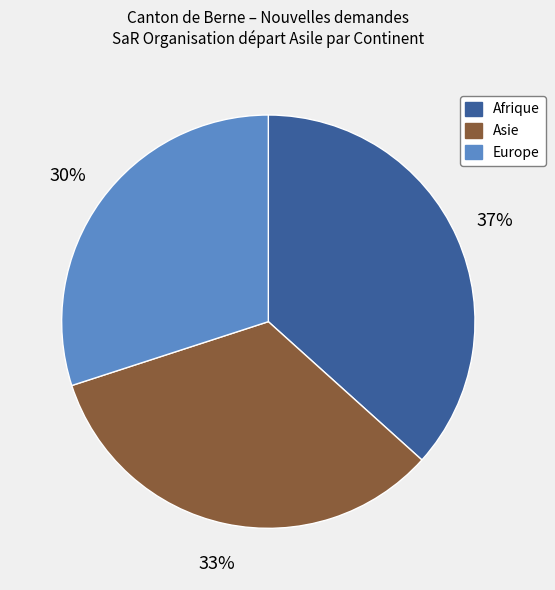

To the nearest percent, what is the average slice percentage?

33%